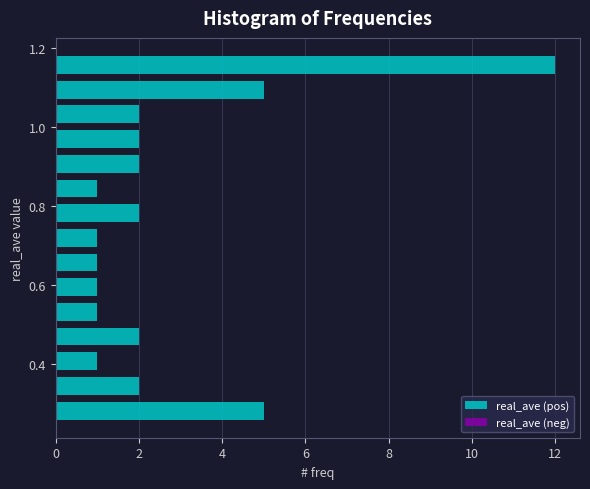

Around what value on the y-axis is the longest bar? Give the approximate position of its centre, as read against the axis.

1.16